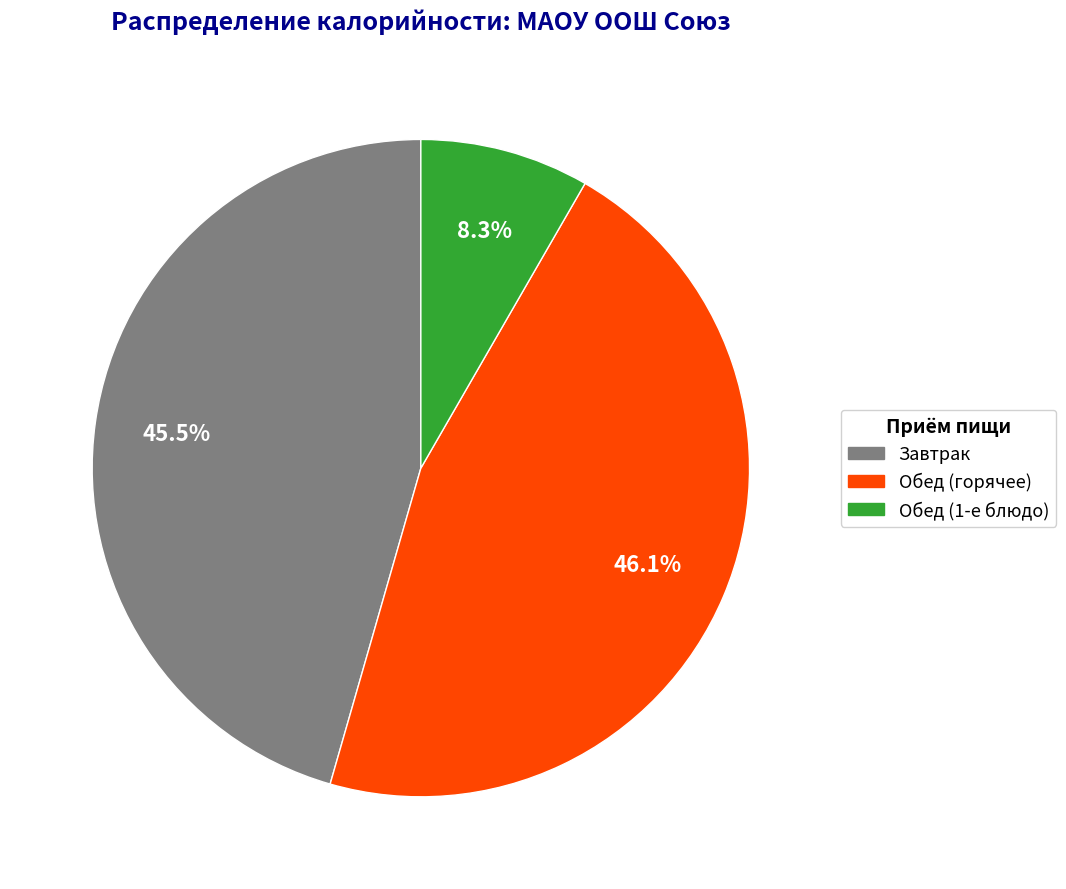

Does any single category account for the majority?

No